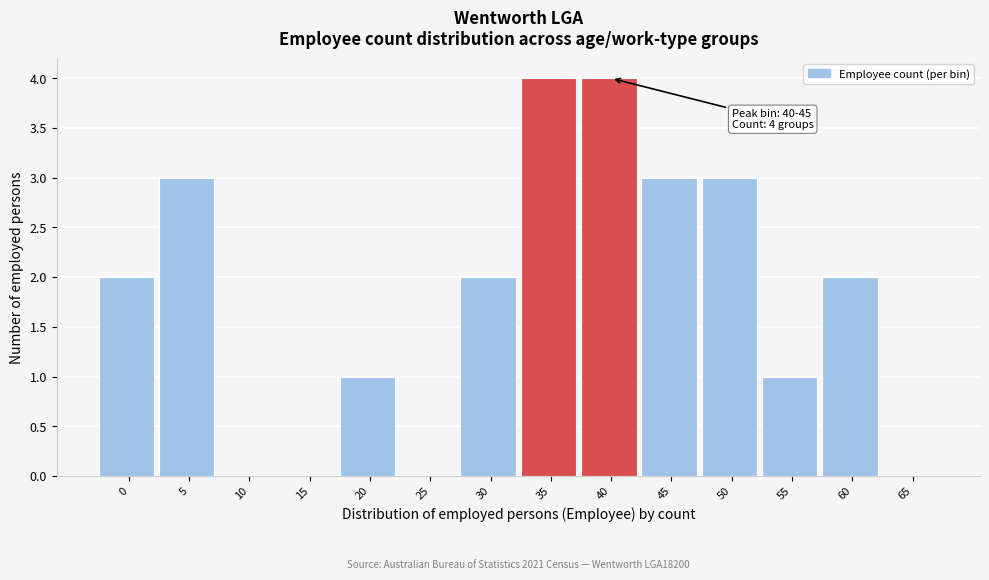

Reading right to left, extract all data points from this chart.

65=0	60=2	55=1	50=3	45=3	40=4	35=4	30=2	25=0	20=1	15=0	10=0	5=3	0=2